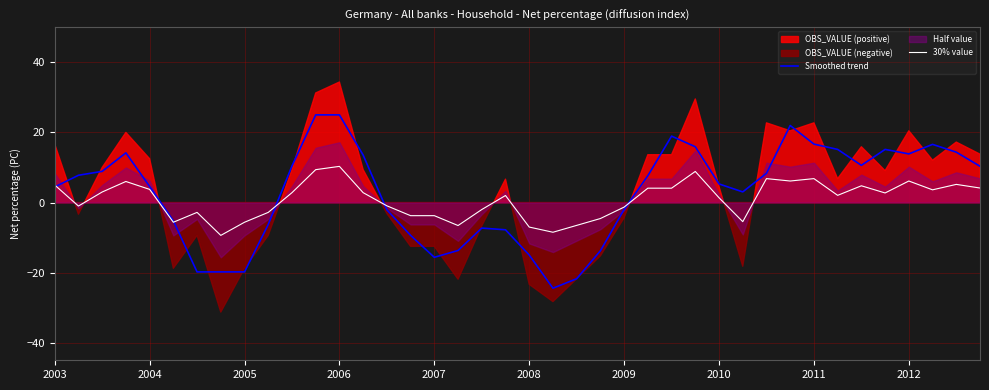

True or false: 30% value has a value of -2.4 at 2008.

False